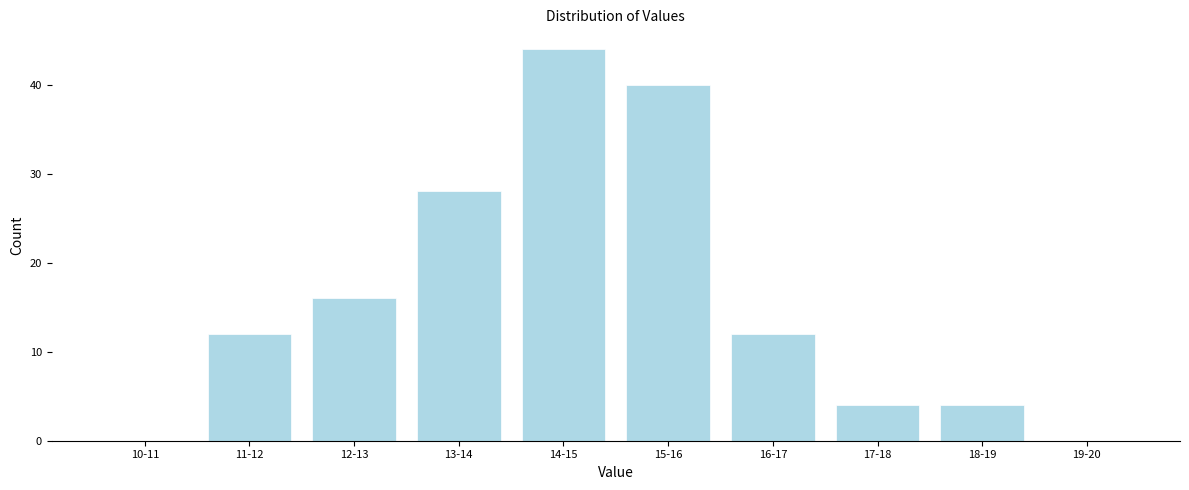

Reading left to right, what are all the values shown in this chart?

10-11=0	11-12=12	12-13=16	13-14=28	14-15=44	15-16=40	16-17=12	17-18=4	18-19=4	19-20=0